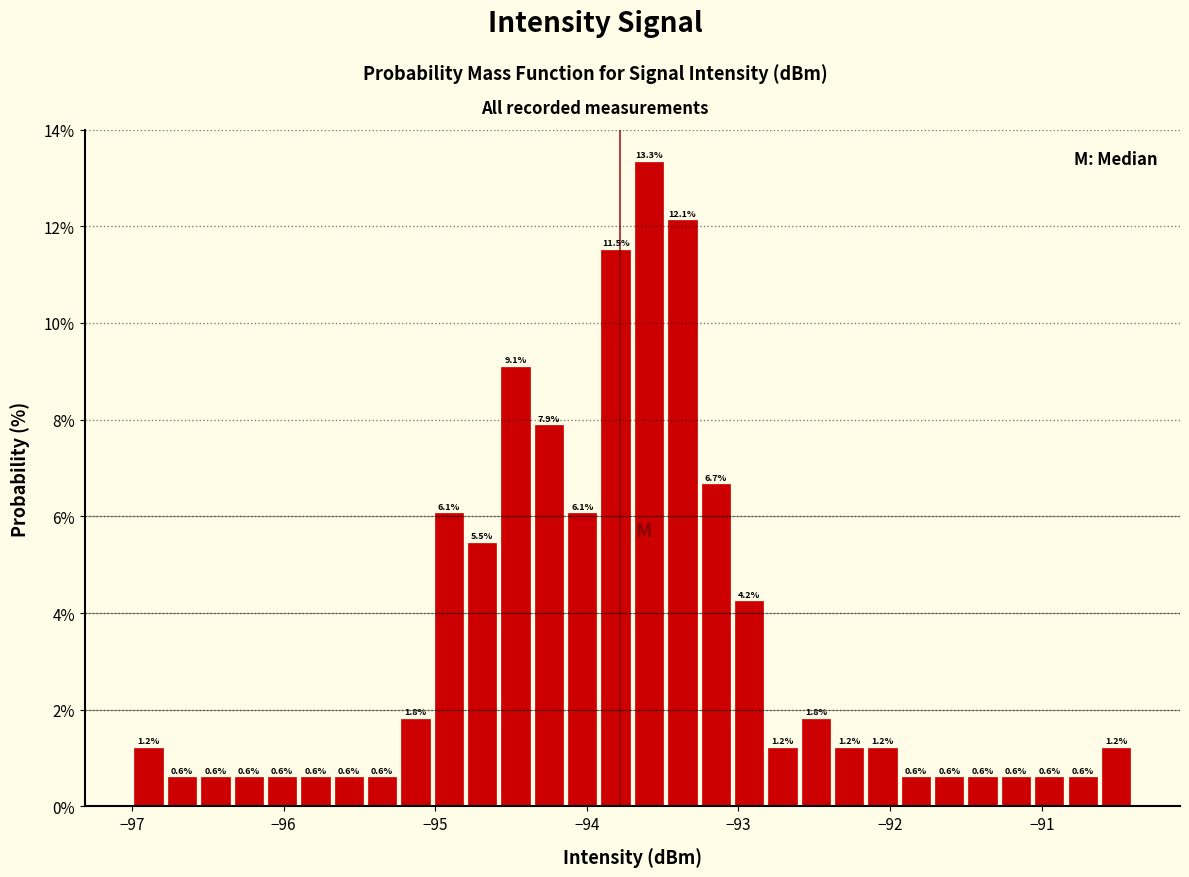

Around what value on the x-axis is the tallest bar? Give the approximate position of its centre, as read against the axis.

-93.6